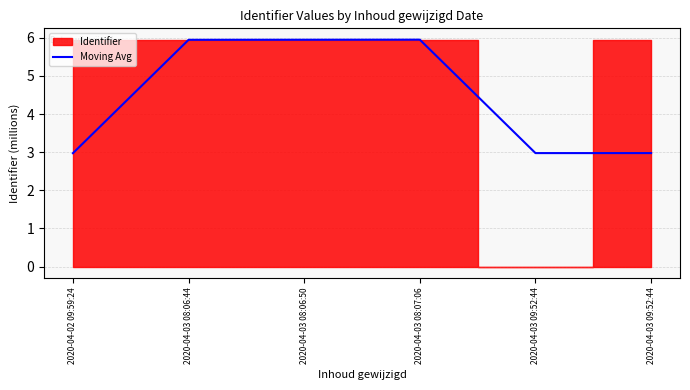

At which category does the data reach its first local valley?

2020-04-03 09:52:44